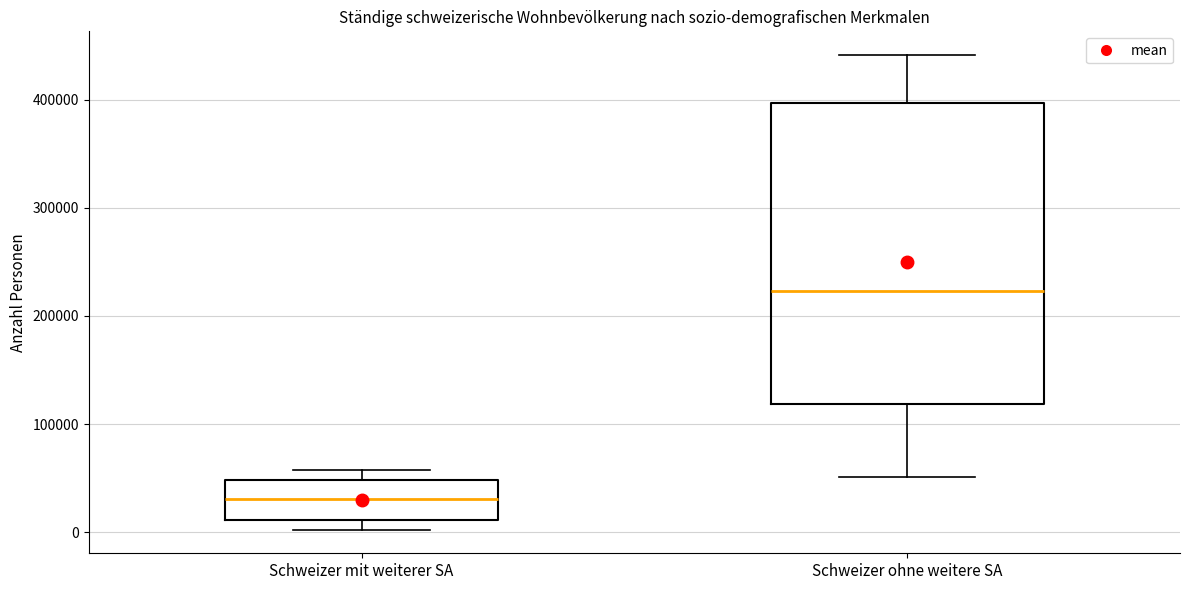

Where does the upper whisker of the box for Schweizer ohne weitere SA end on the y-axis? The values are not printed on the chart, so give them approximately, as read against the axis.

440000